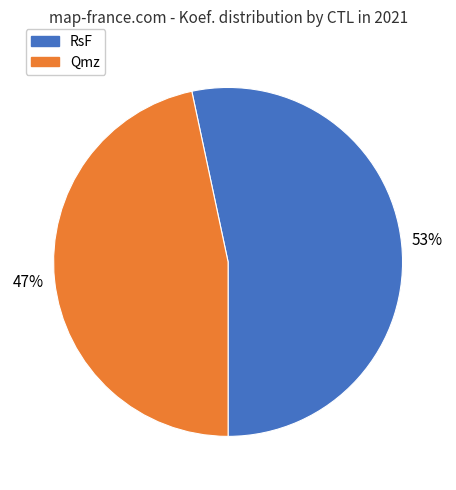

To the nearest percent, what is the average slice percentage?

50%